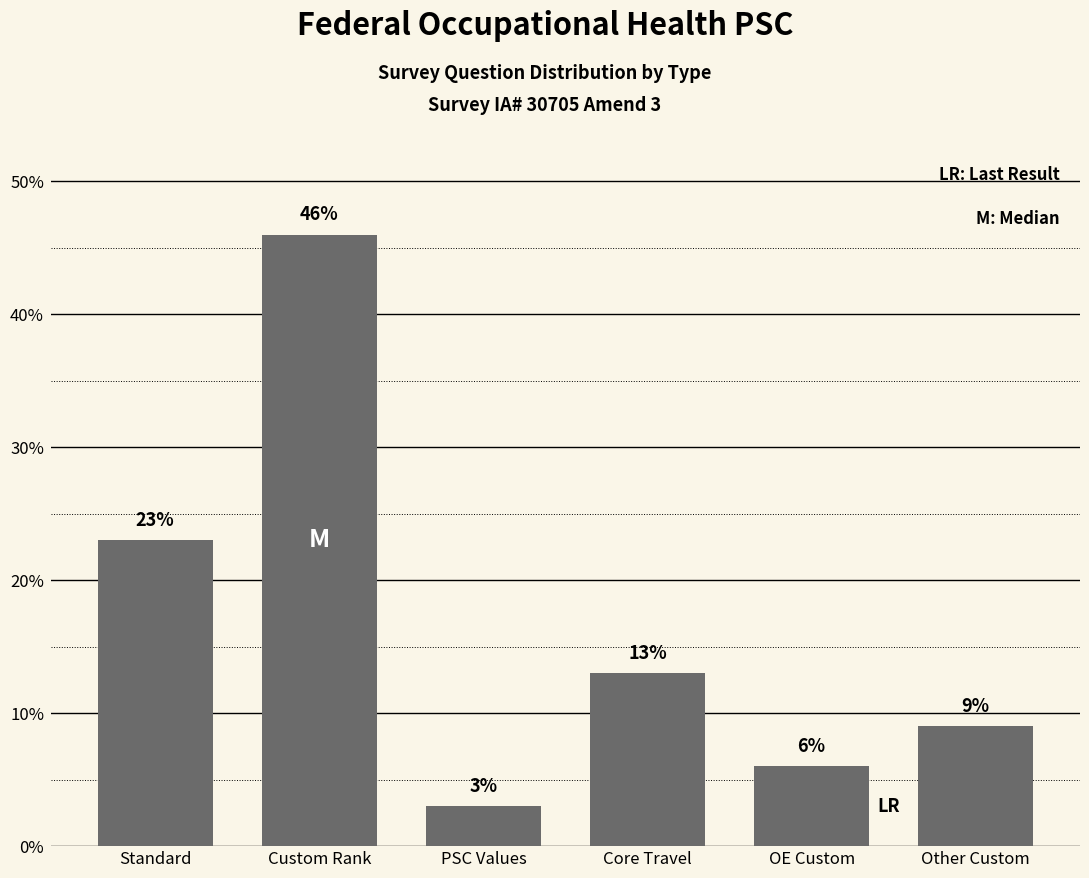

Which category has the lowest value across all series?

PSC Values